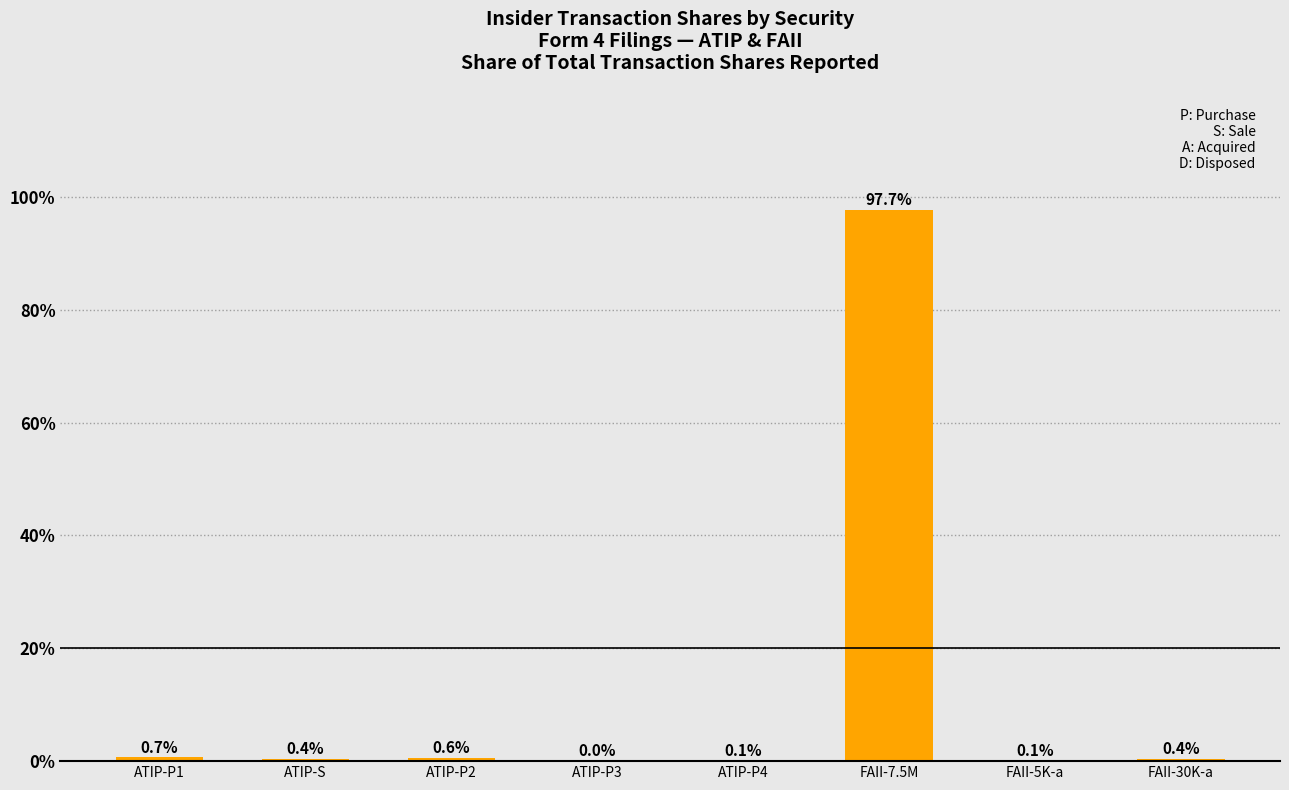

True or false: the data shows 0.0 at ATIP-P3.

True